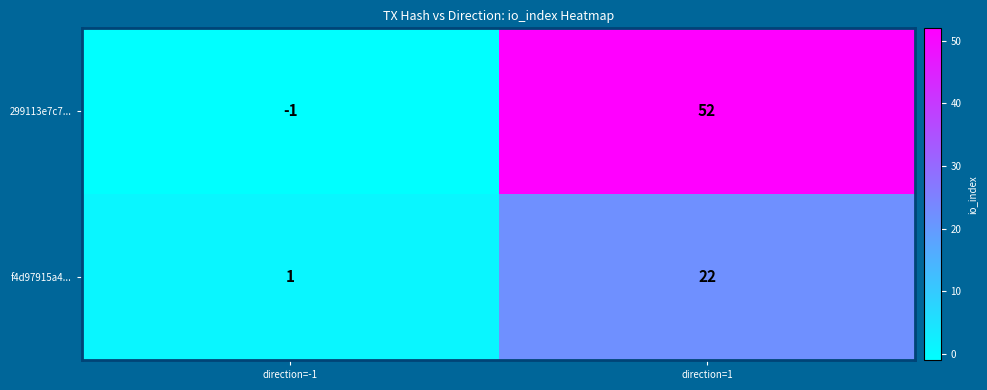

Which series has the largest total across all categories?

299113e7c7...